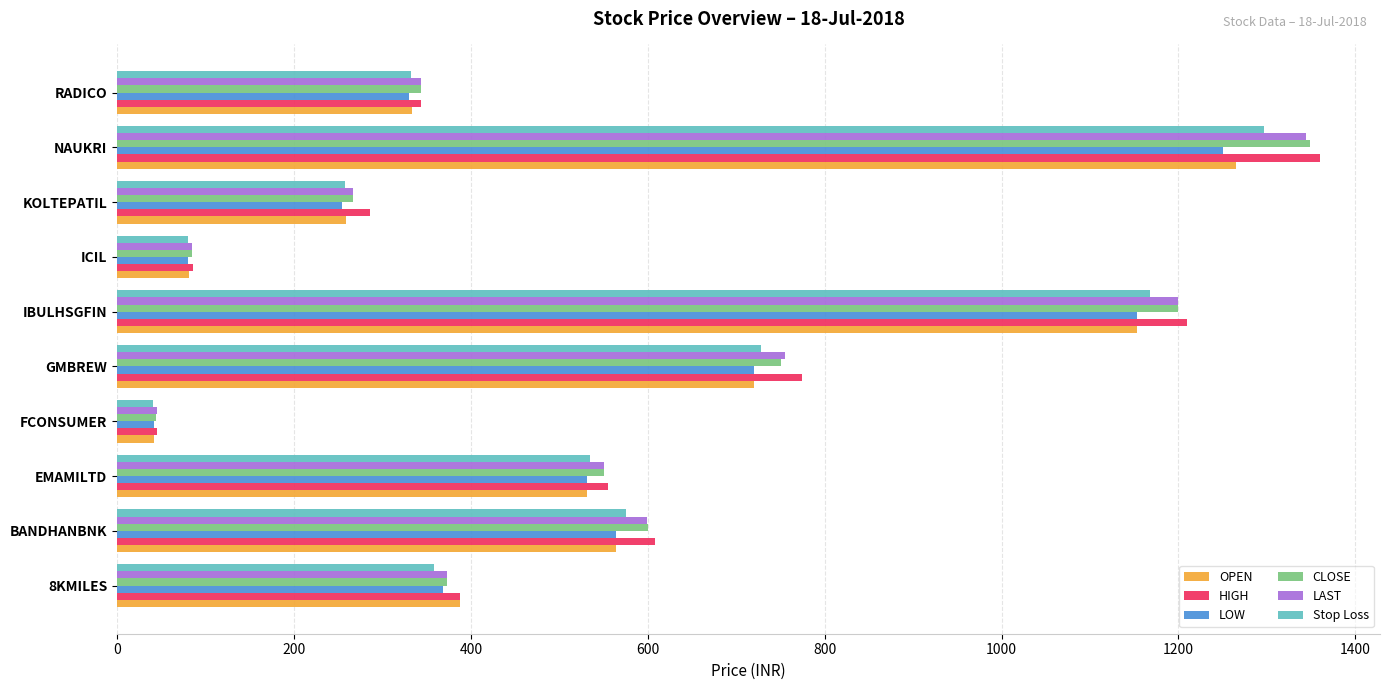

What is the difference between the second highest and minimum values in the CLOSE series?

1155.3